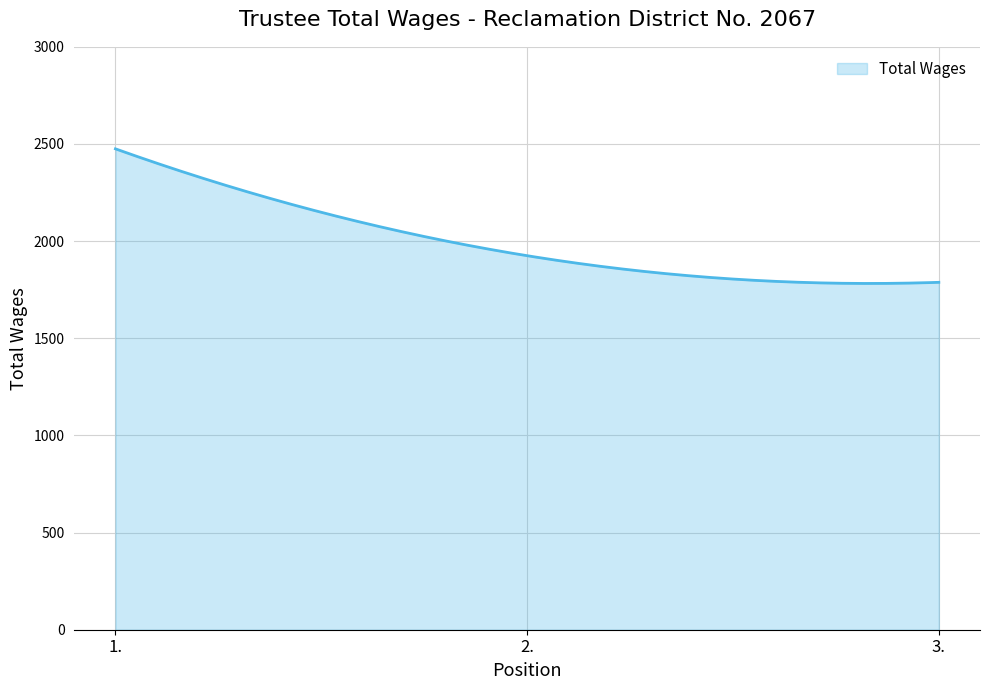

What is the smallest value displayed?

1782.2